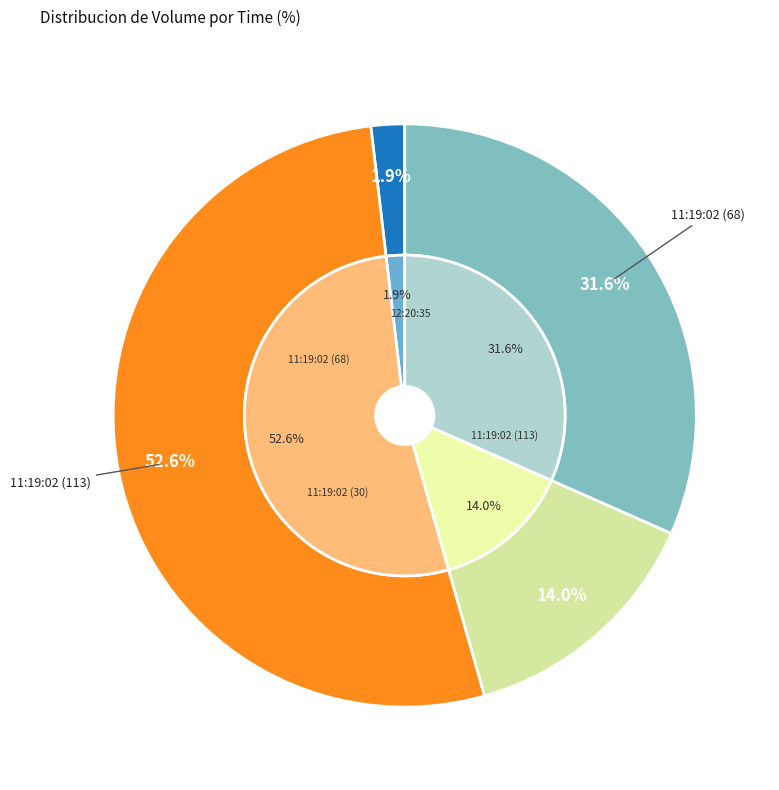

Do 11:19:02 (113) and 12:20:35 together represent more than half of the pie?

Yes